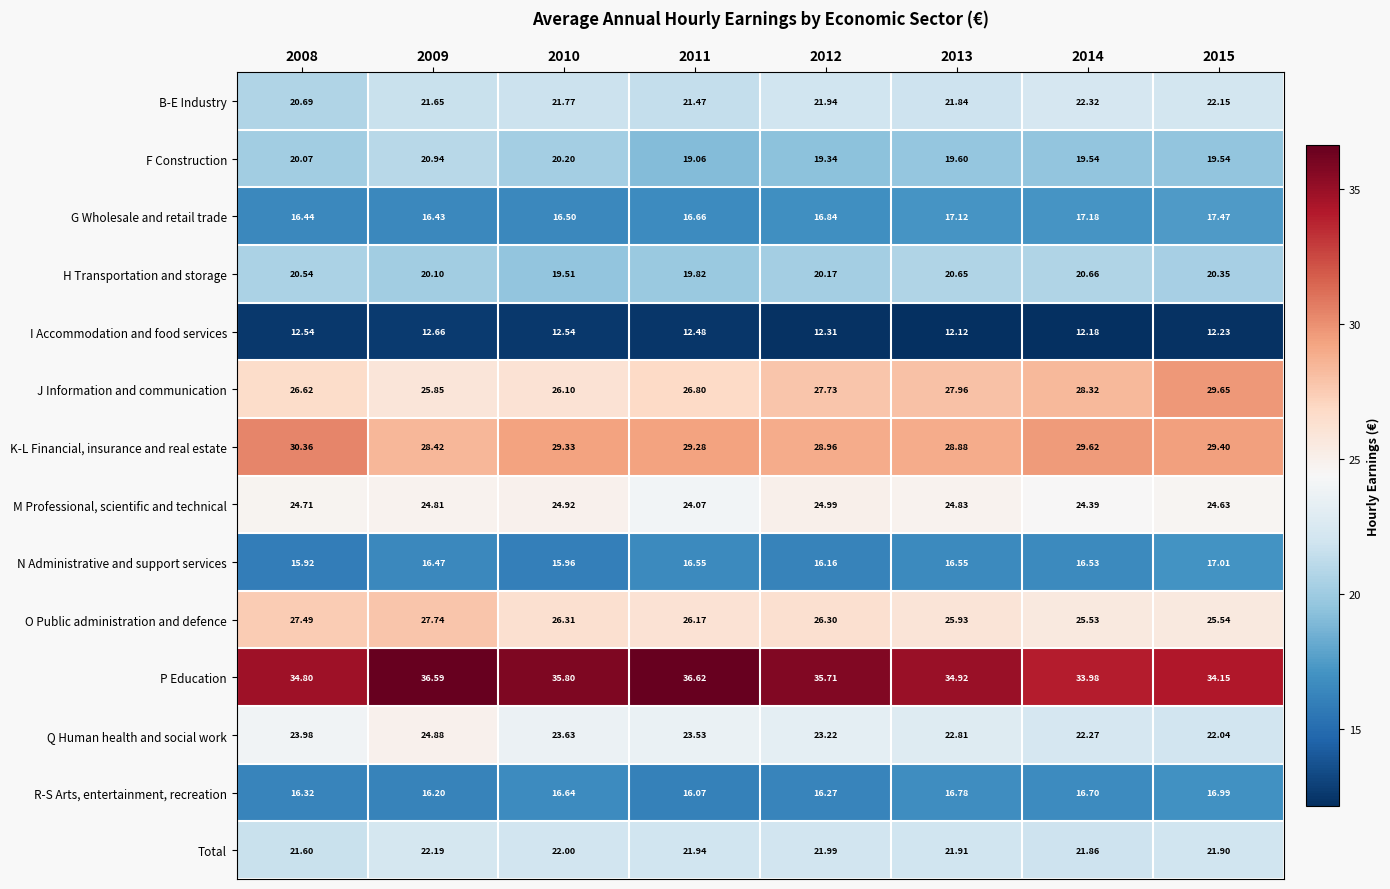

Between 2008 and 2013, which series saw the biggest shift?

O Public administration and defence